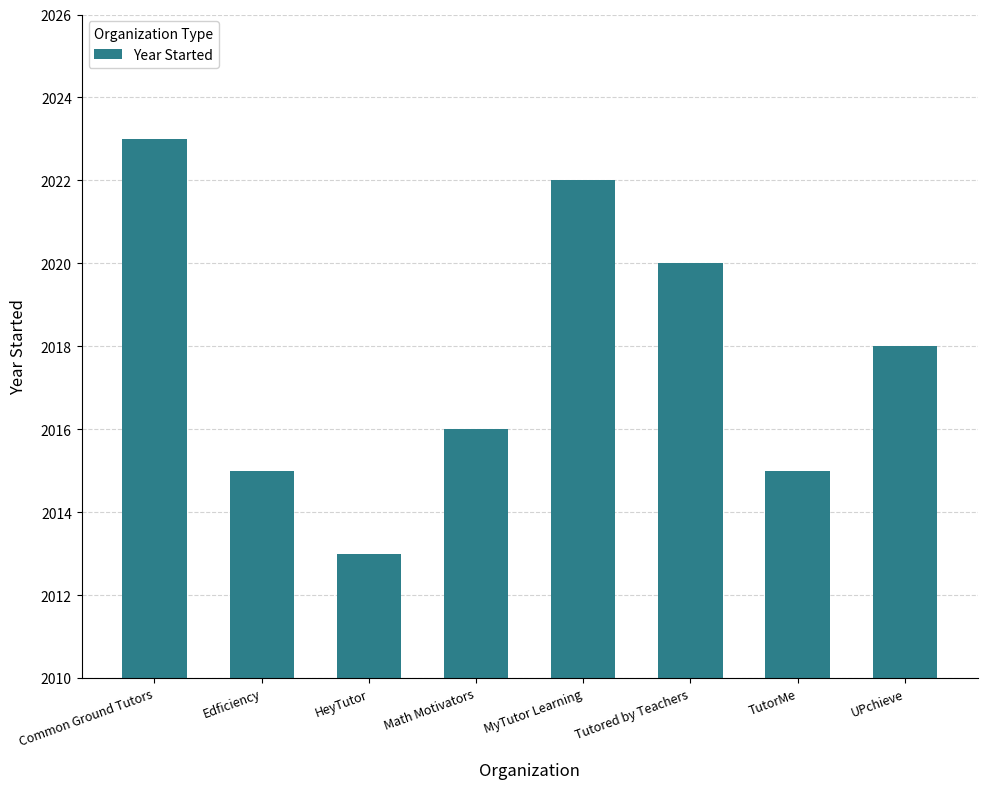

Which label corresponds to the smallest value in the chart?

HeyTutor